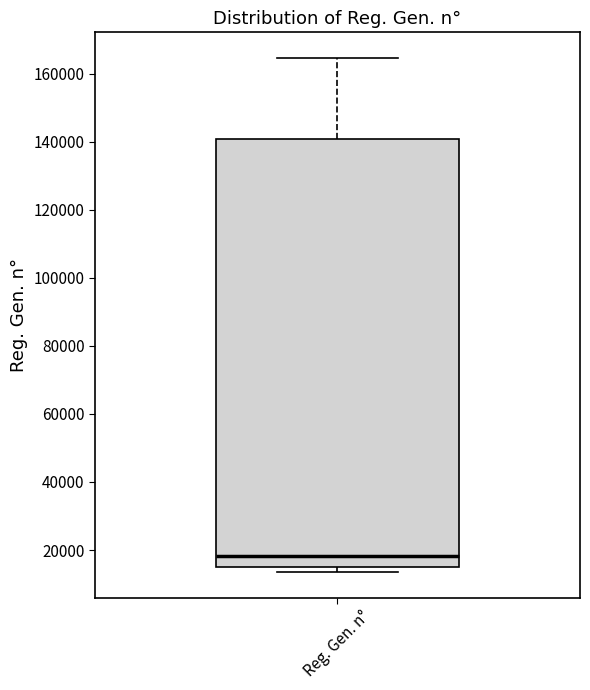

Where does the median line of the box for Reg. Gen. n° sit on the y-axis? The values are not printed on the chart, so give them approximately, as read against the axis.

18000